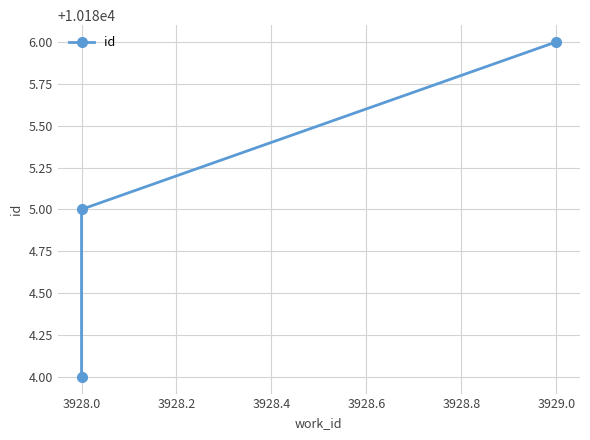

What position from the right is 3928.0?

2